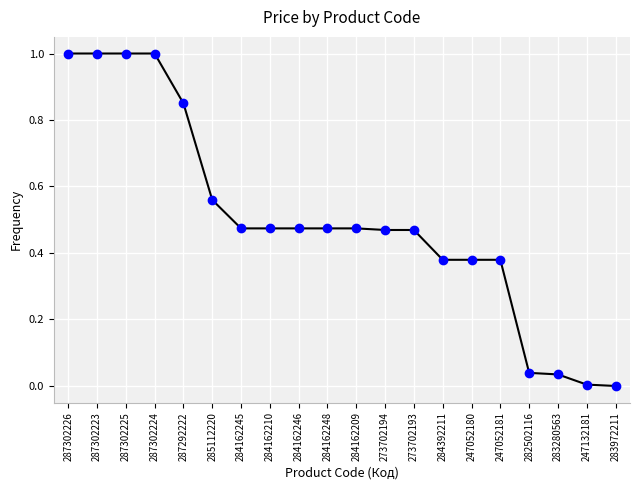

What is the approximate value at 287302223?

1.0